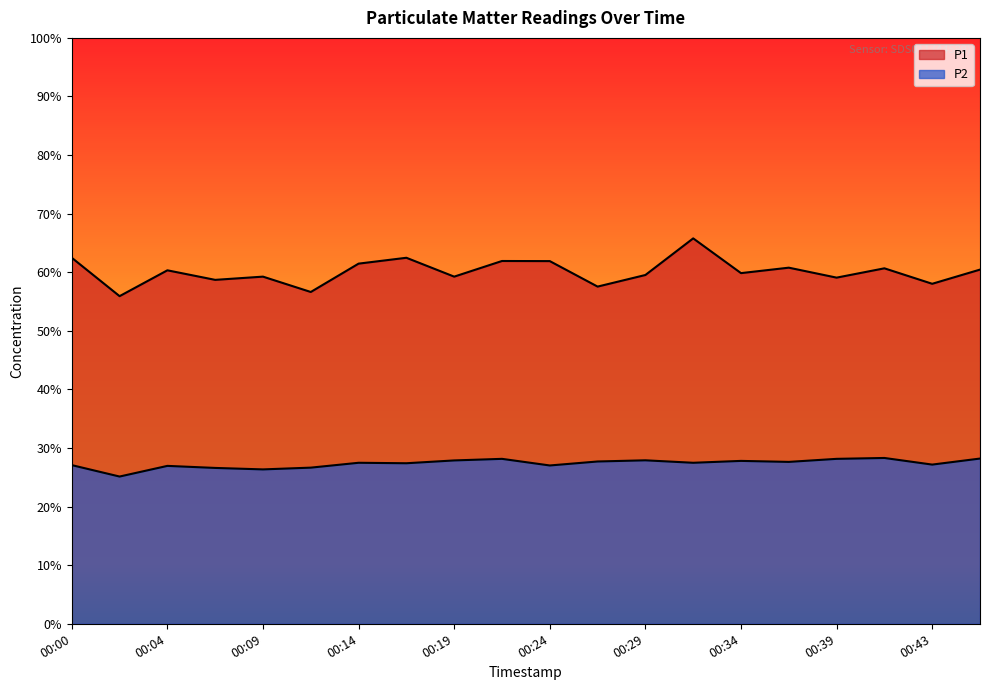

Reading left to right, extract all data points from this chart.

P1: 62.5	55.9	60.3	58.7	59.2	56.6	61.5	62.5	59.2	61.9	61.9	57.5	59.5	65.8	59.9	60.8	59.1	60.7	58.0	60.5
P2: 27.1	25.1	26.9	26.6	26.4	26.6	27.5	27.4	27.9	28.1	27.0	27.7	27.9	27.5	27.8	27.6	28.1	28.3	27.2	28.2